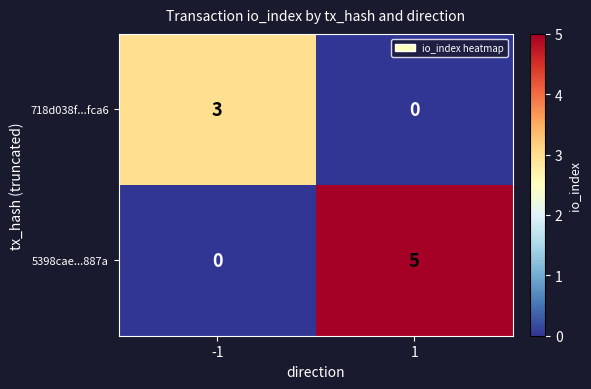

At how many categories does at least one series exceed 0?

2